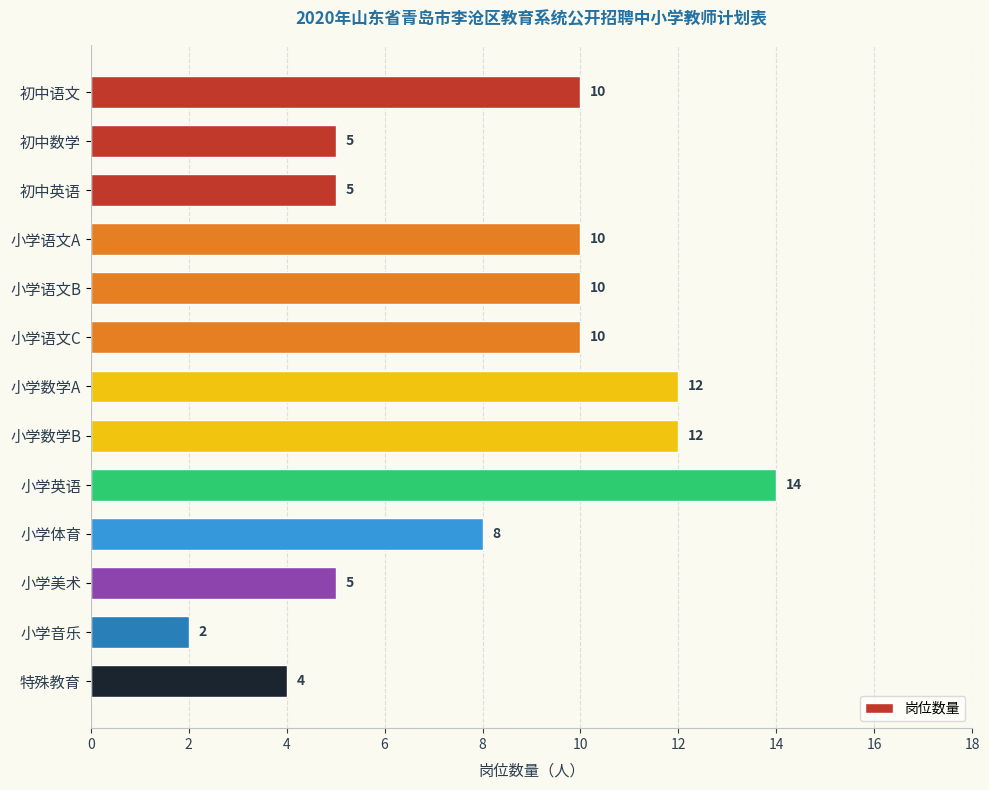

Reading top to bottom, transcribe all the data shown in this chart.

初中语文=10	初中数学=5	初中英语=5	小学语文A=10	小学语文B=10	小学语文C=10	小学数学A=12	小学数学B=12	小学英语=14	小学体育=8	小学美术=5	小学音乐=2	特殊教育=4